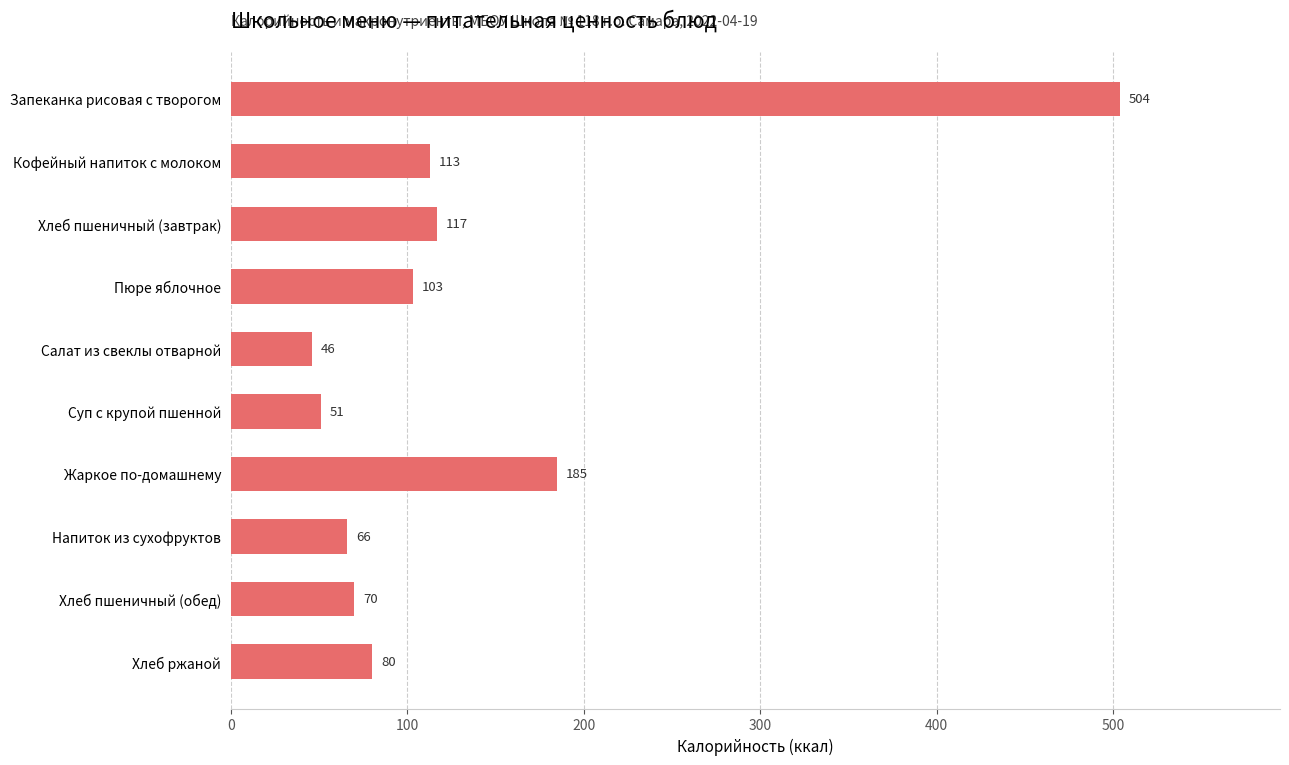

What is the value of the 3rd bar from the top?

117